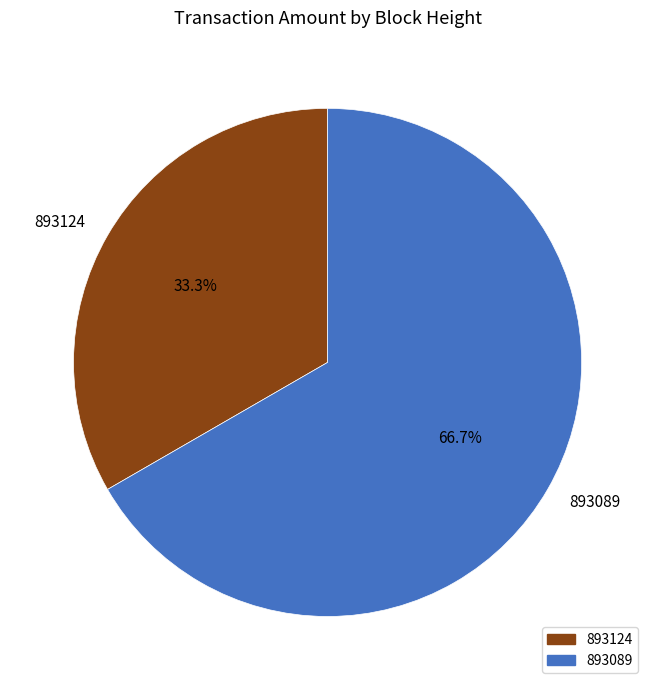

To the nearest percent, what percentage of the pie is 893089?

67%